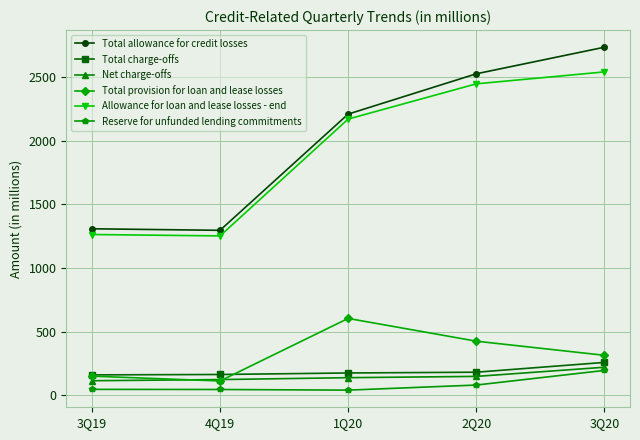

Which series has the widest spread of values?

Total allowance for credit losses